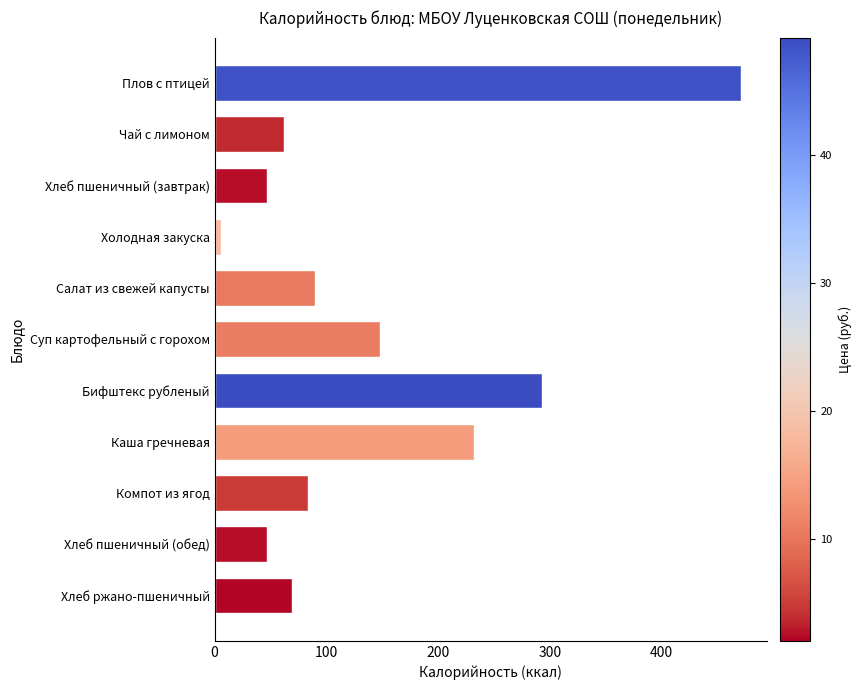

Reading bottom to top, list all the values displayed in this chart.

Хлеб ржано-пшеничный=69.6	Хлеб пшеничный (обед)=46.9	Компот из ягод=83.3	Каша гречневая=232.0	Бифштекс рубленый=293.0	Суп картофельный с горохом=147.7	Салат из свежей капусты=89.8	Холодная закуска=6.2	Хлеб пшеничный (завтрак)=46.9	Чай с лимоном=62.5	Плов с птицей=470.8